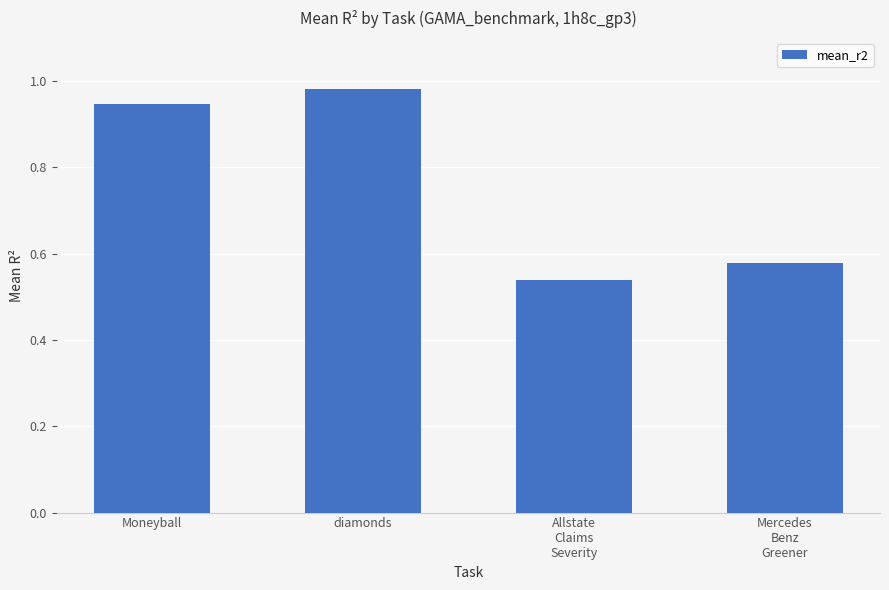

Is it true that the value at diamonds is 1.6?

False